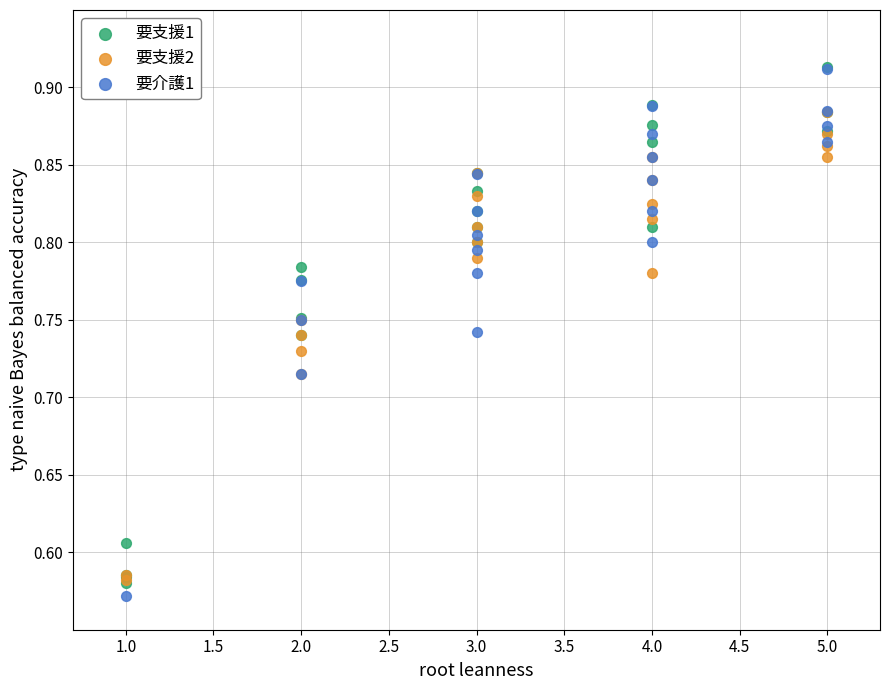

Which series reaches the minimum Y coordinate?

要介護1